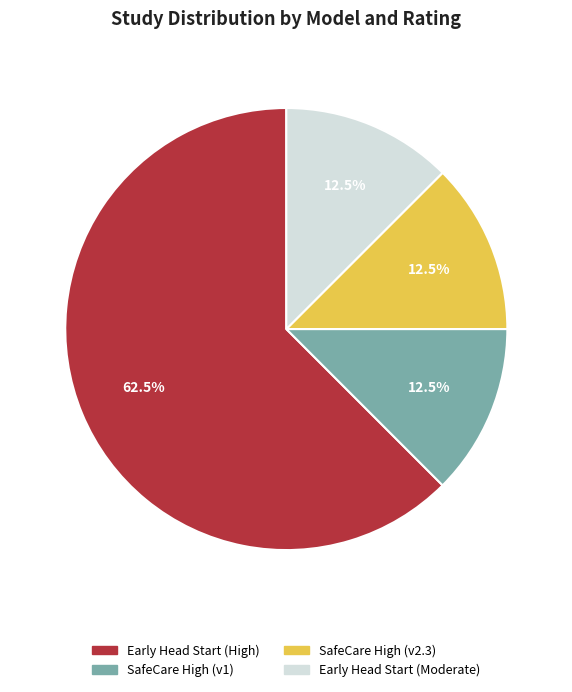

What is the ratio of the value at Early Head Start (Moderate) to the value at SafeCare High (v1)?

1.0